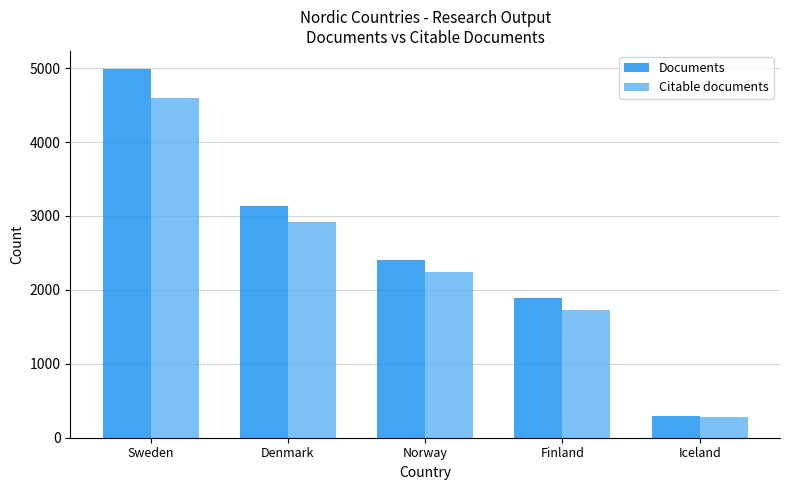

What is the approximate value of Documents at Denmark?

3137